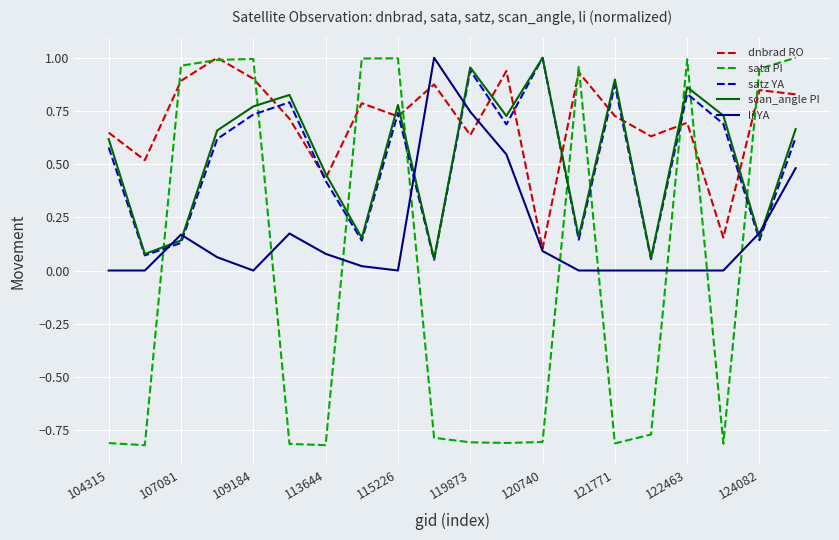

Which series has the largest range (max minus min)?

sata PI